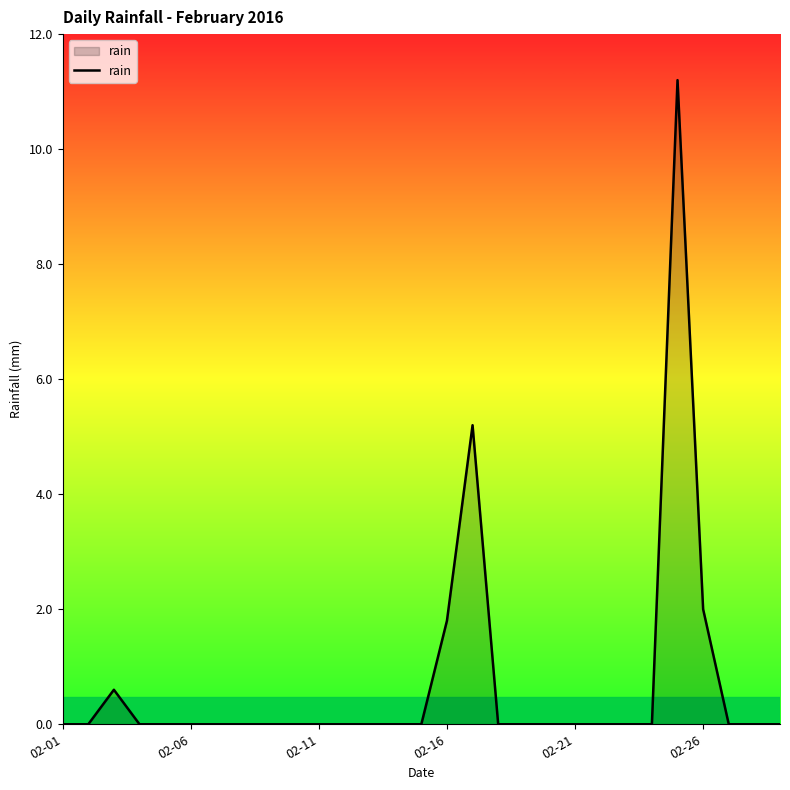

What is the difference between the maximum and minimum values?

11.2